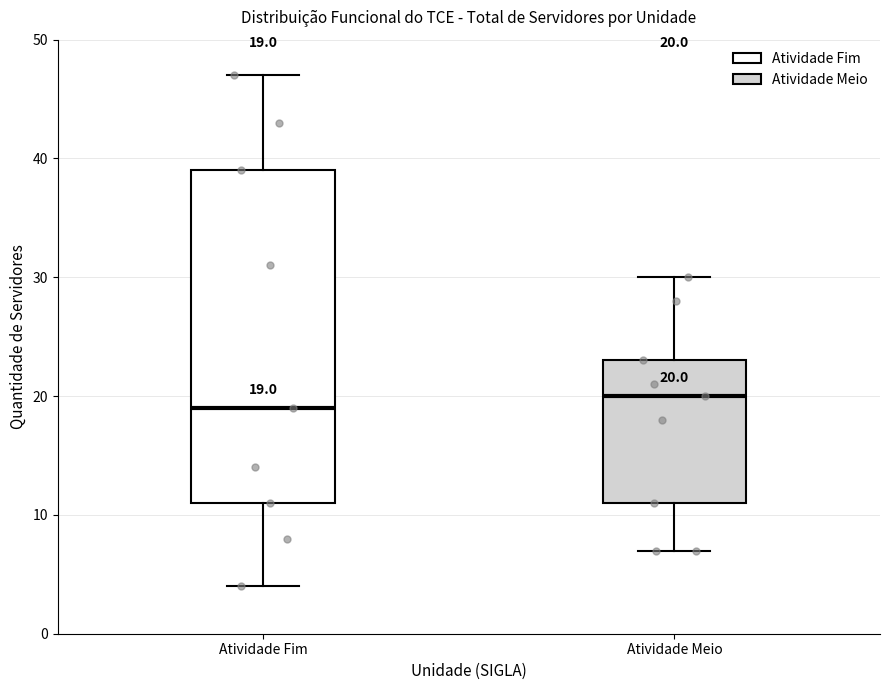

Which box has the lowest median line?

Atividade Fim